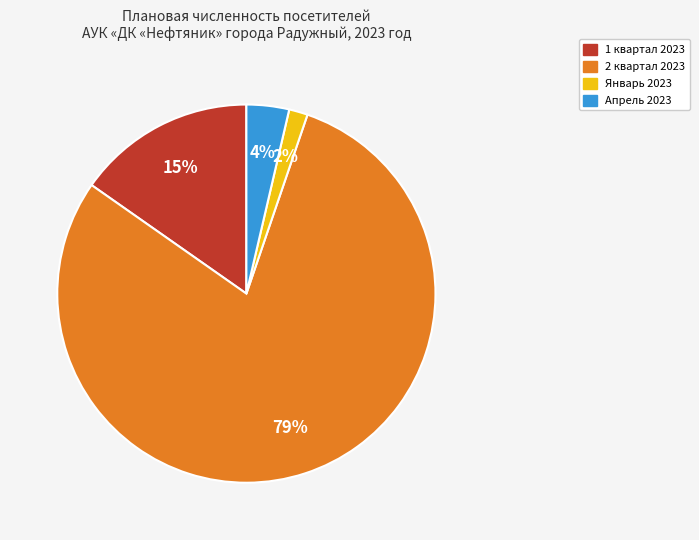

Is there a majority slice in this chart?

Yes